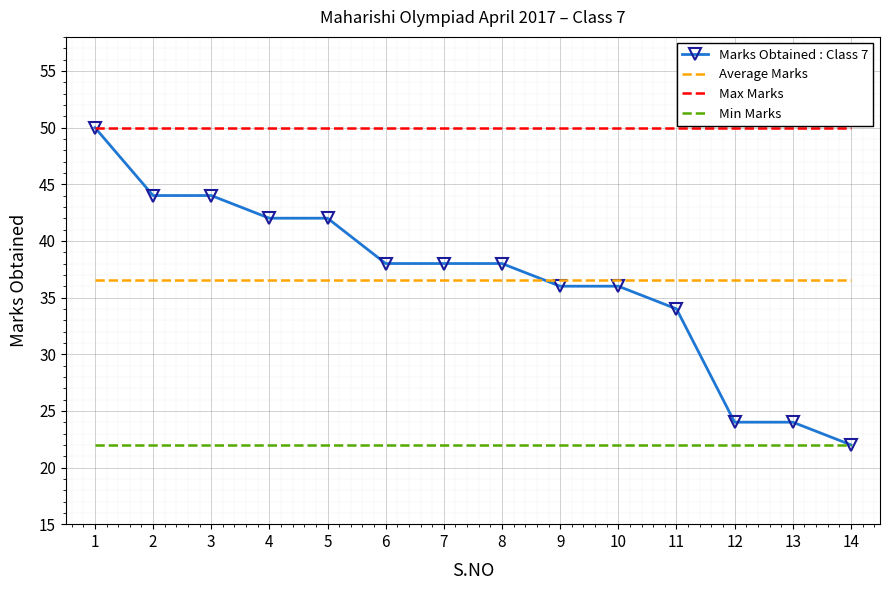

Is it true that Min Marks equals 35.0 at 10?

False